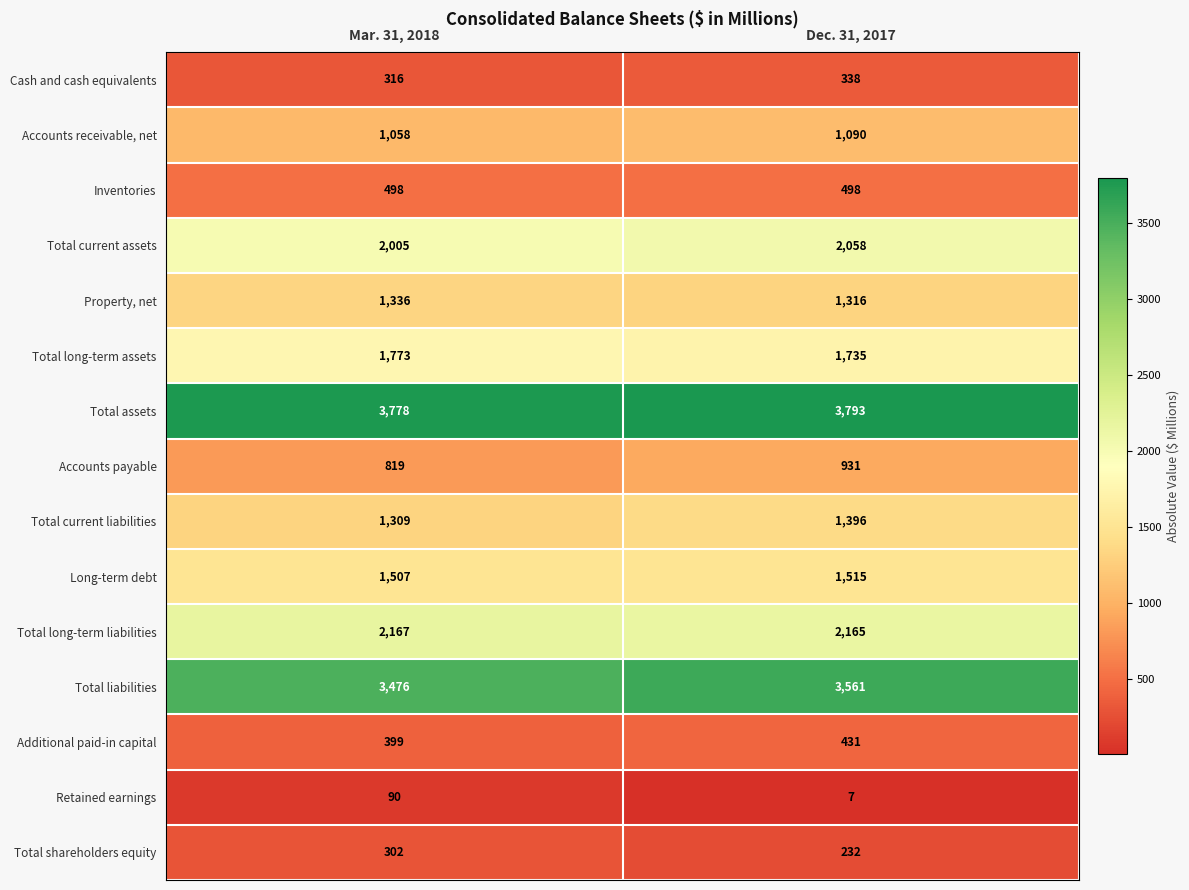

At which category is the sum across all series the highest?

Dec. 31, 2017